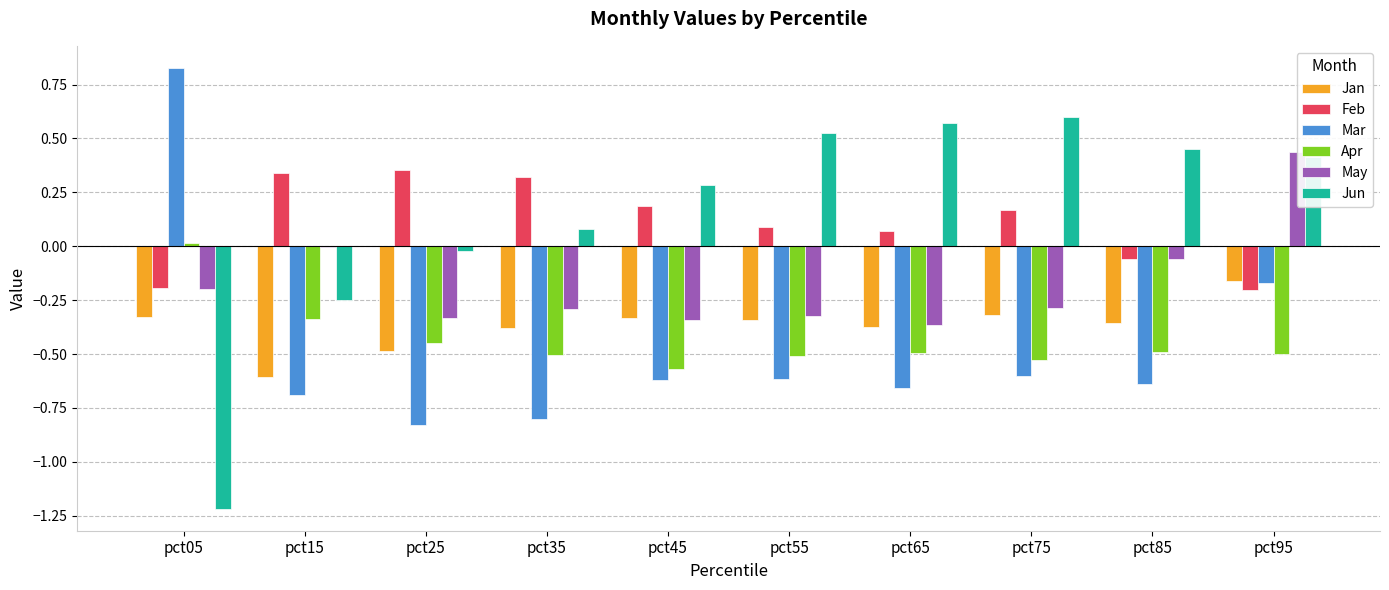

What is the sum of all Jun values?

1.4